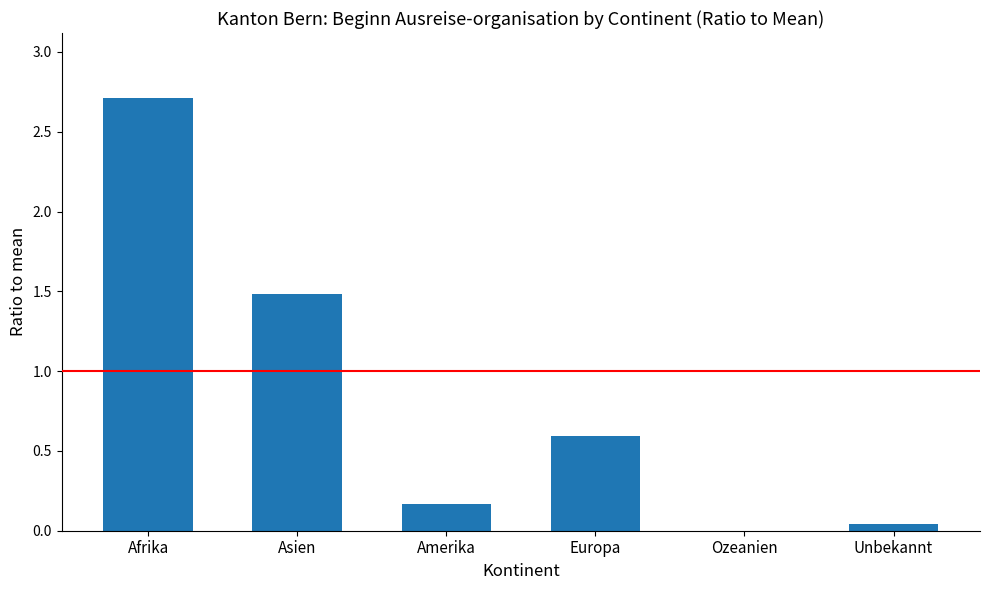

What is the greatest value displayed?

2.7